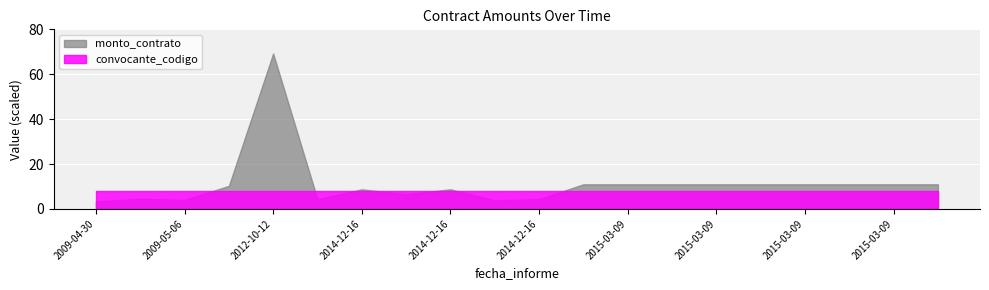

True or false: monto_contrato and convocante_codigo intersect in this chart.

True